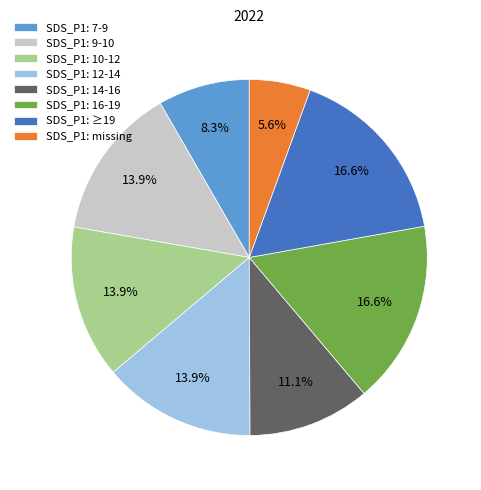

What is the ratio of the value at SDS_P1: missing to the value at SDS_P1: 7-9?

0.7